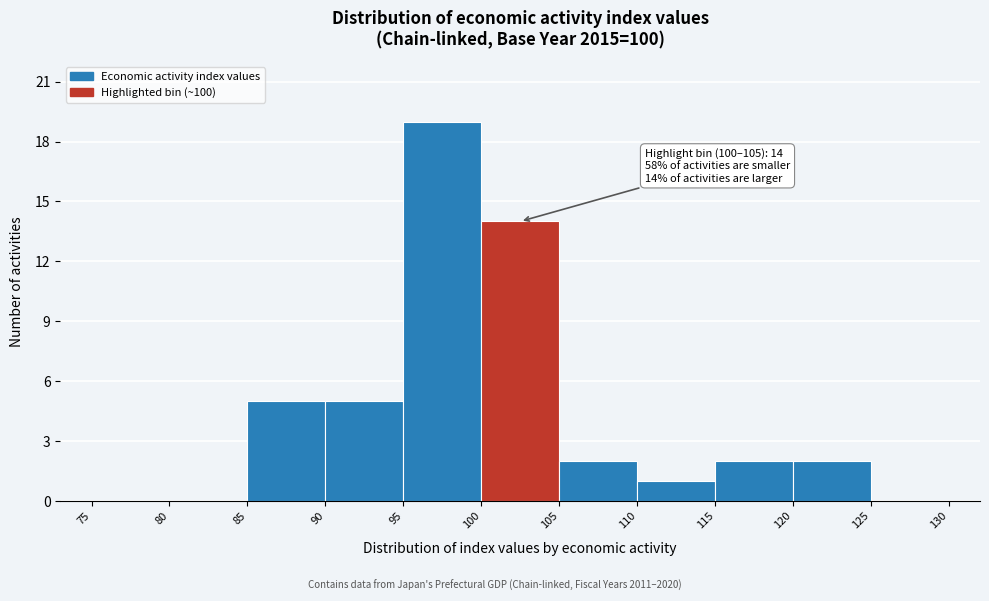

Which range on the x-axis has the tallest bar?

95 to 100